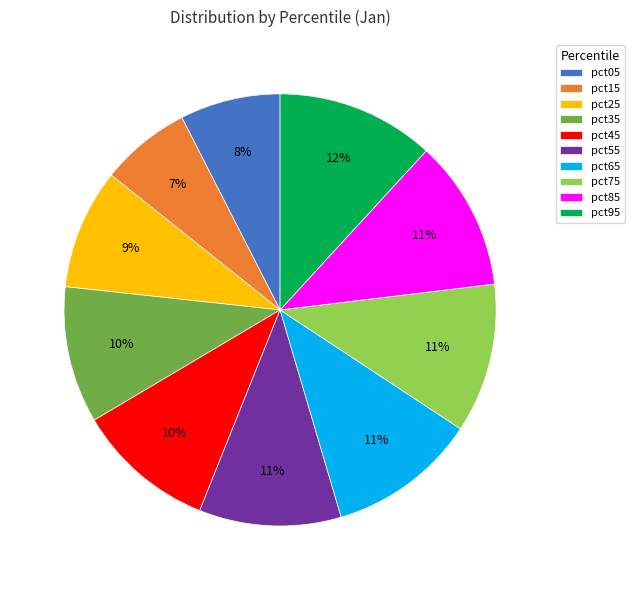

To the nearest percent, what is the average slice percentage?

10%